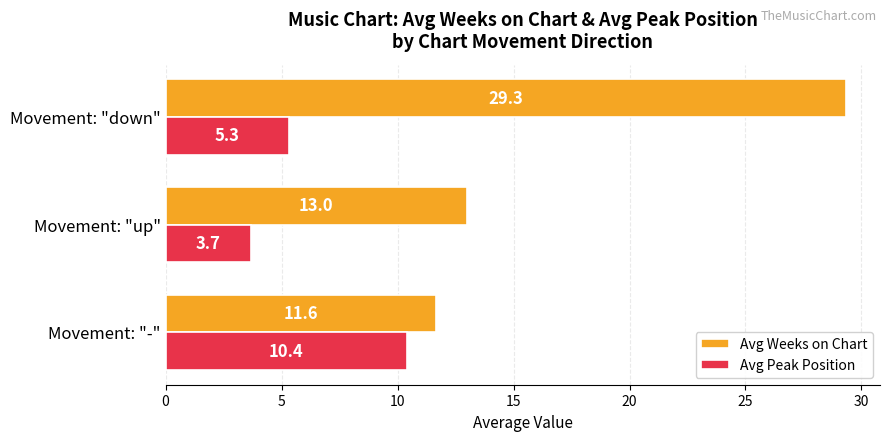

What is the difference between the Avg Weeks on Chart values at Movement: "down" and Movement: "-"?

17.7